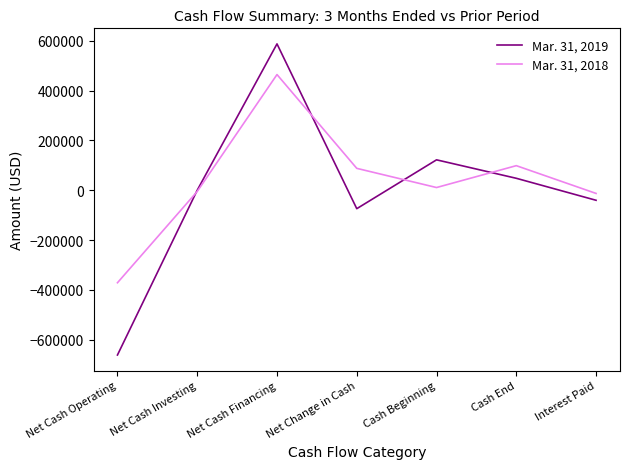

What position from the left is Net Cash Financing?

3